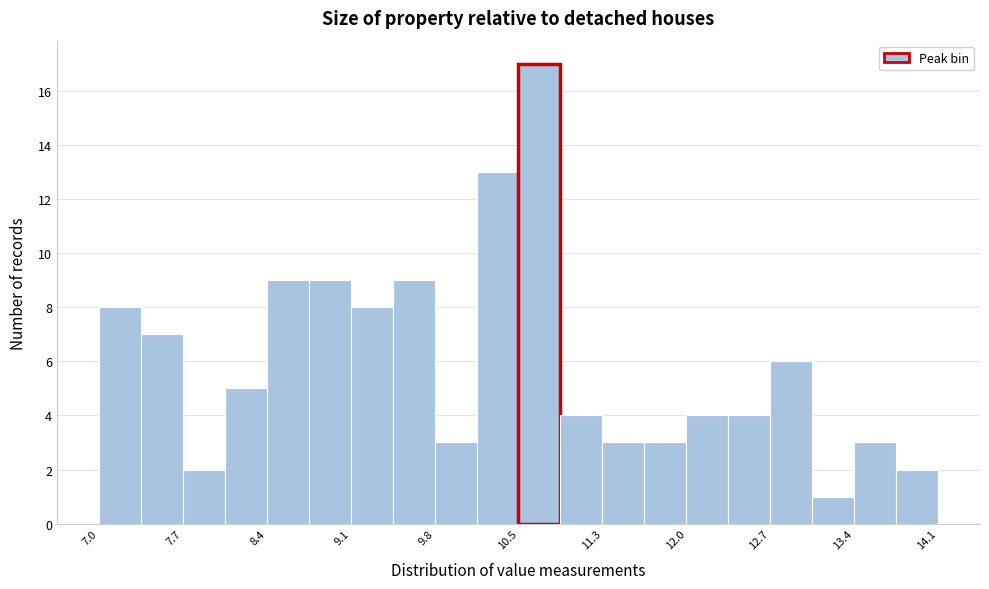

Read against the x-axis, roughly where is the centre of the tallest bar?

10.7